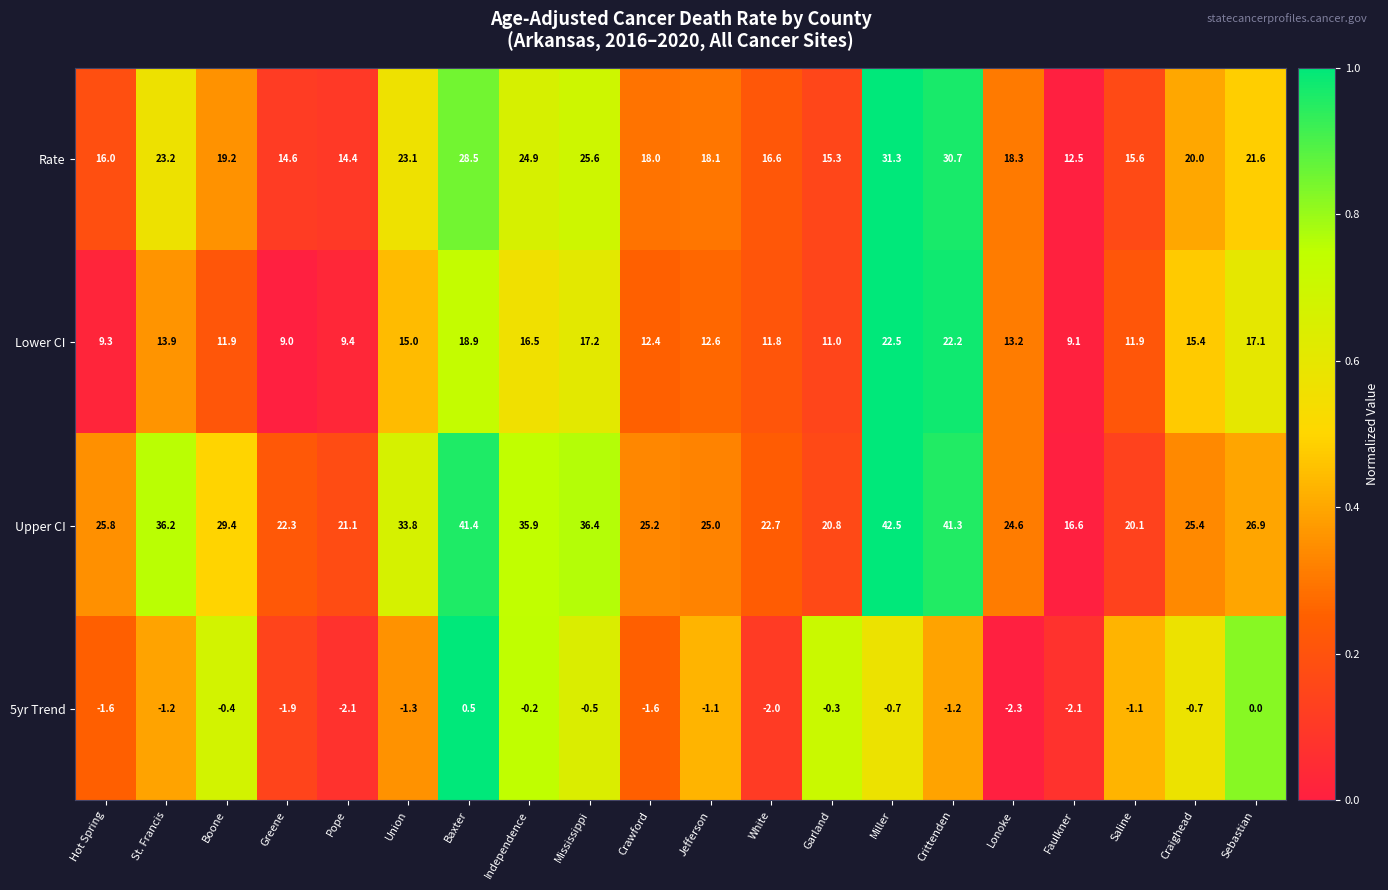

List the series in order of their peak value, highest first.

Upper CI, Rate, Lower CI, 5yr Trend